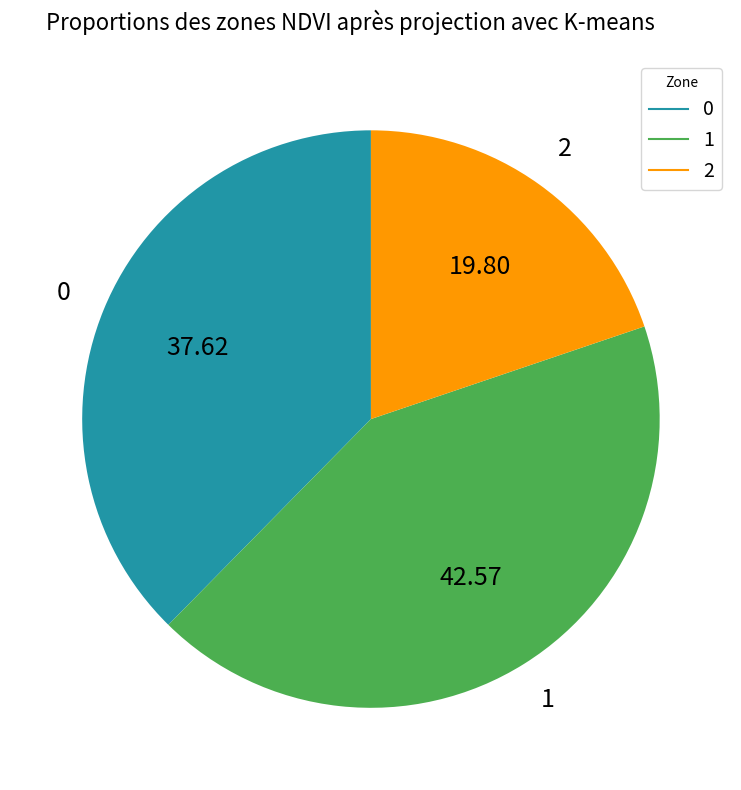

Is the sum of 2 and 1 greater than half?

Yes